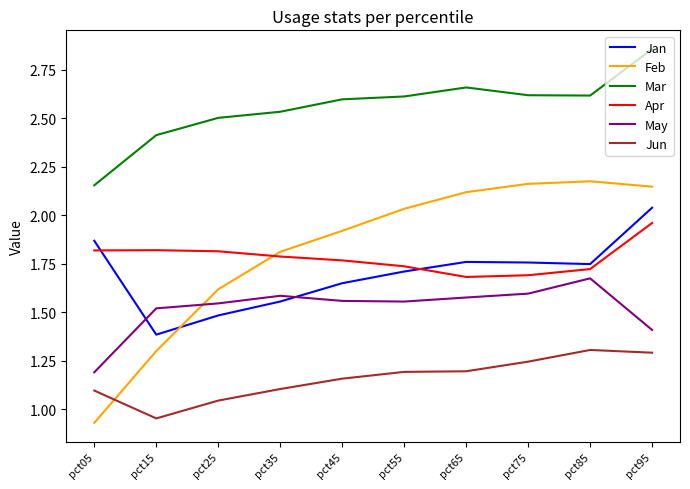

What is the total value across all series at pct35?

10.4